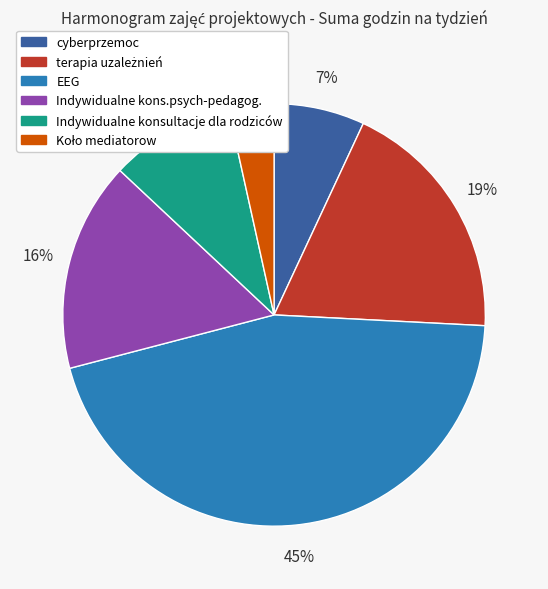

To the nearest percent, what is the average slice percentage?

17%